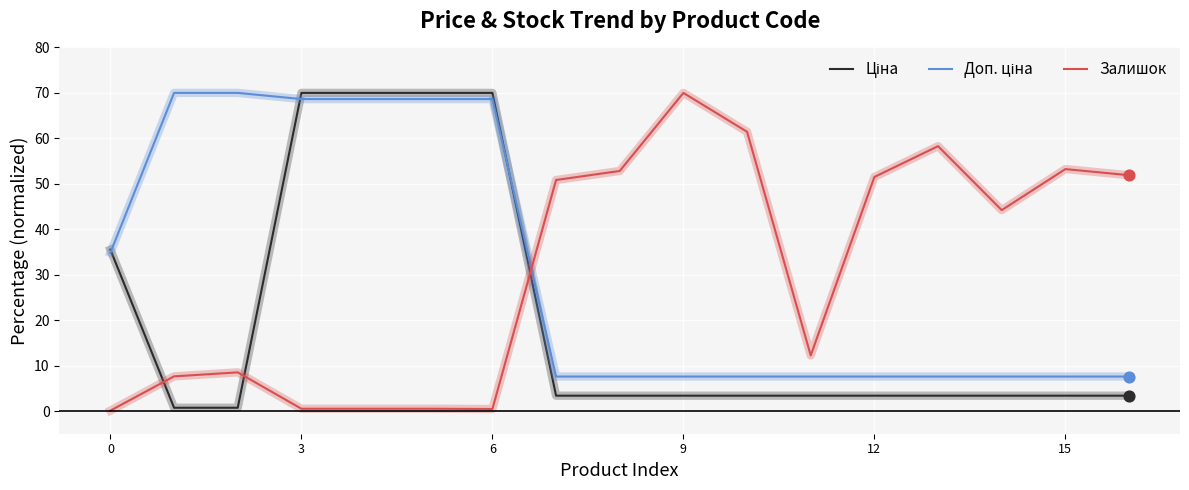

At how many categories does at least one series exceed 14?

16